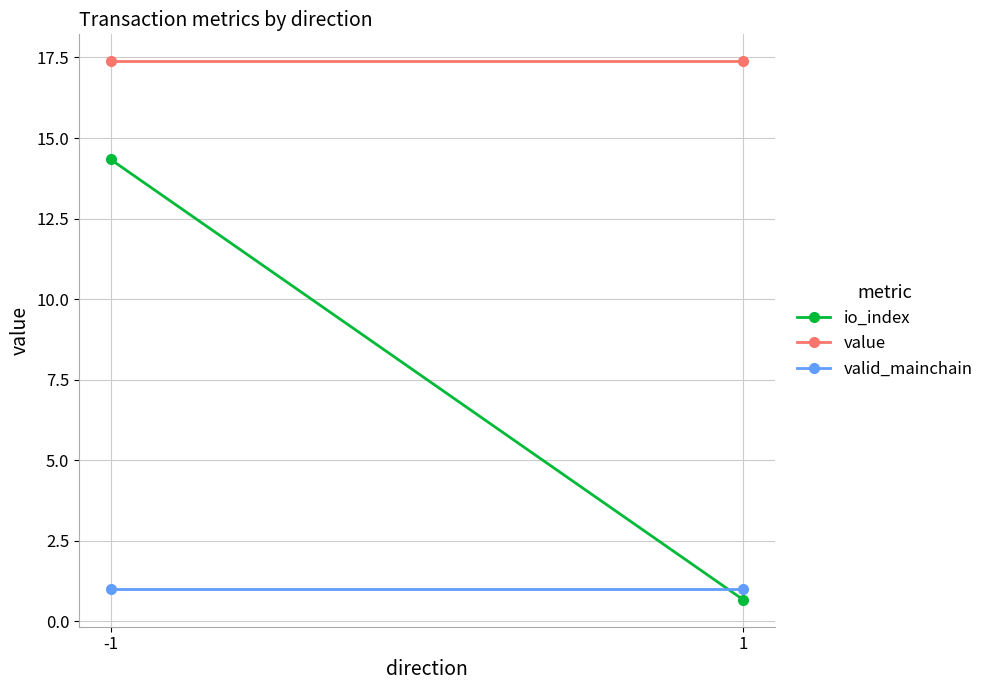

What is the spread (max minus min) of values at -1?

16.4